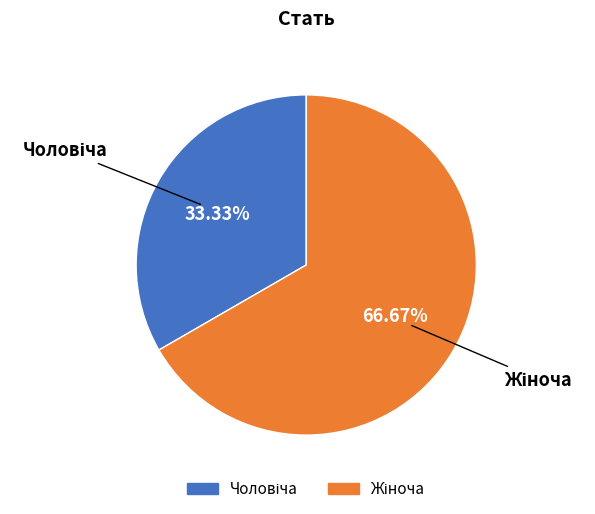

Does Жіноча represent more than half of the total?

Yes